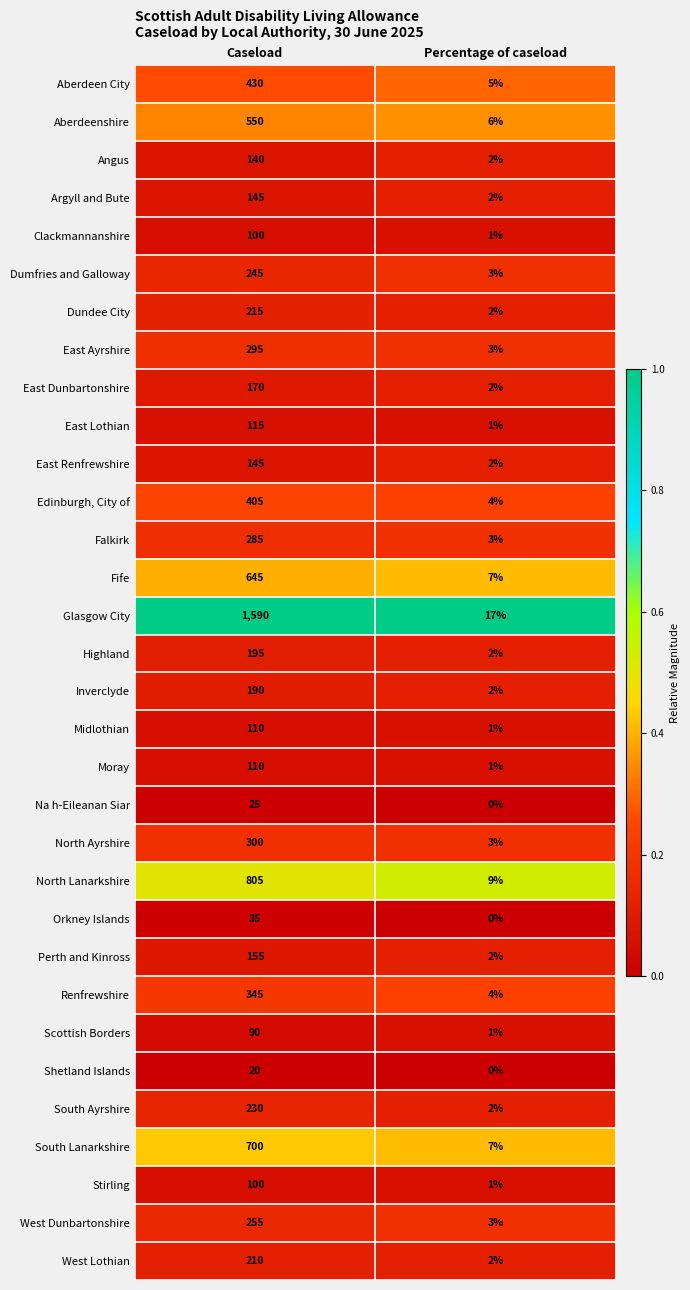

At which category is the sum across all series the highest?

Caseload